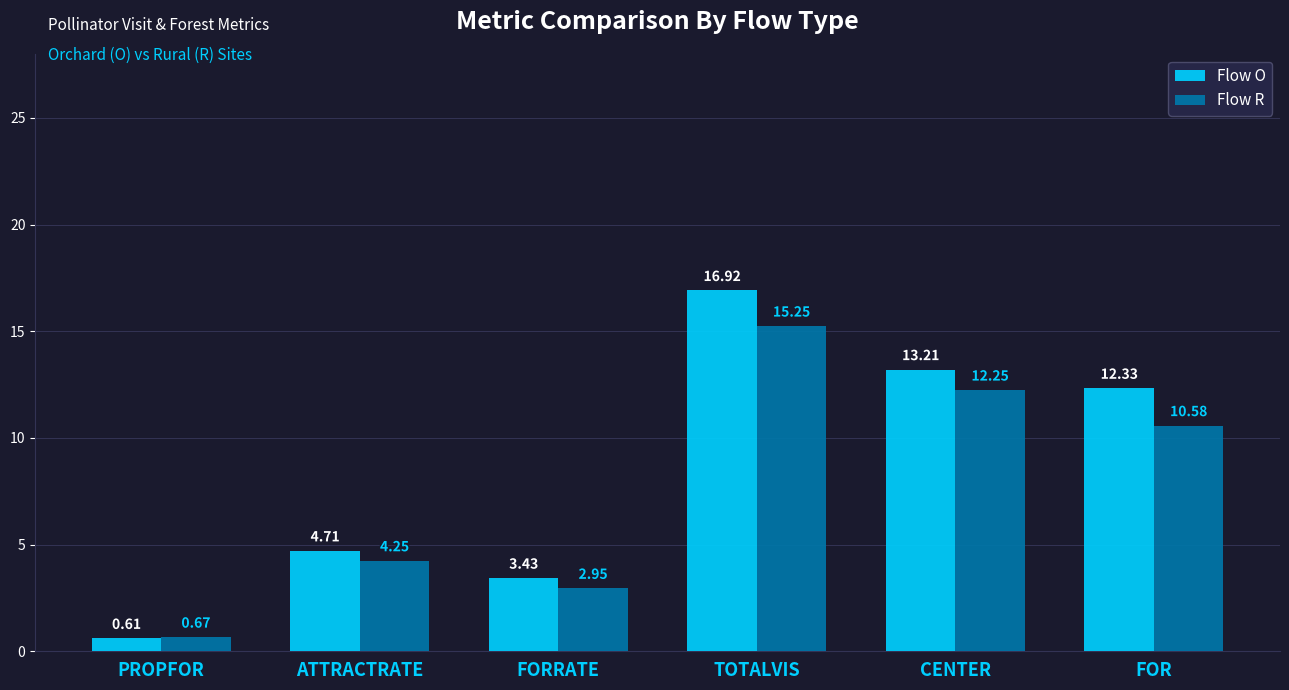

At which label does Flow R reach its peak?

TOTALVIS